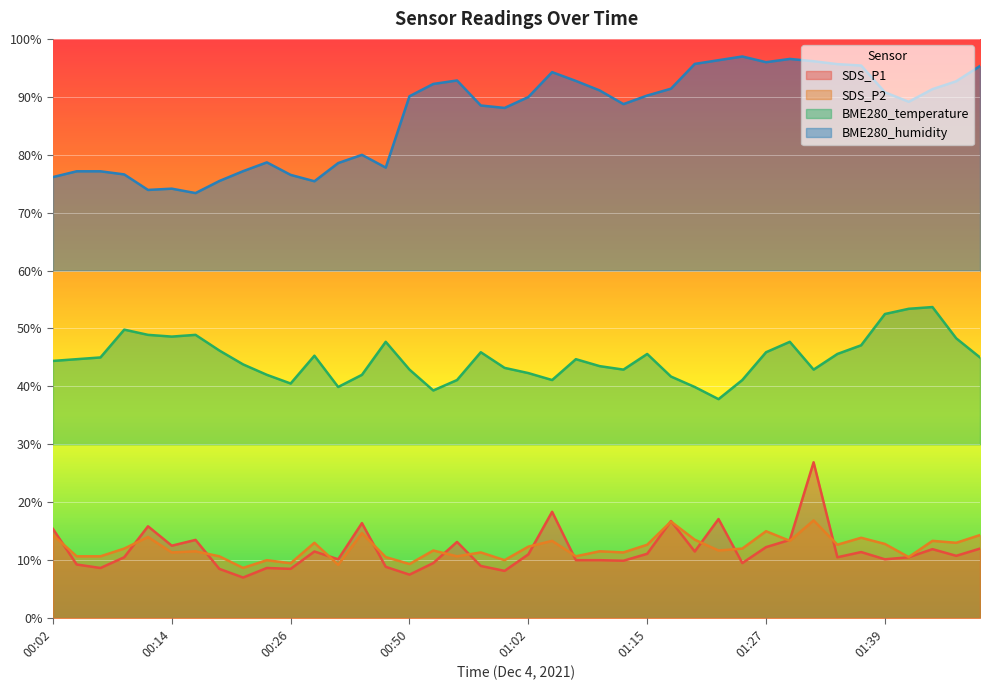

What is the greatest value displayed?

97.0